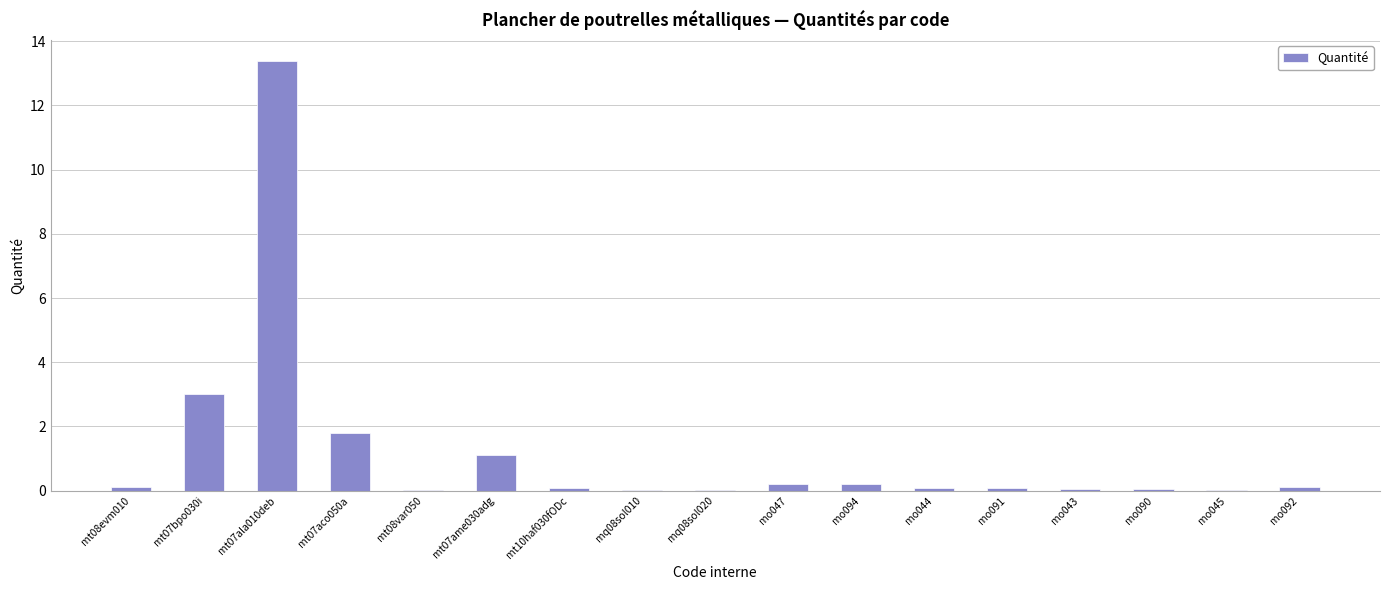

At which label is the value closest to 6?

mt07bpo030i